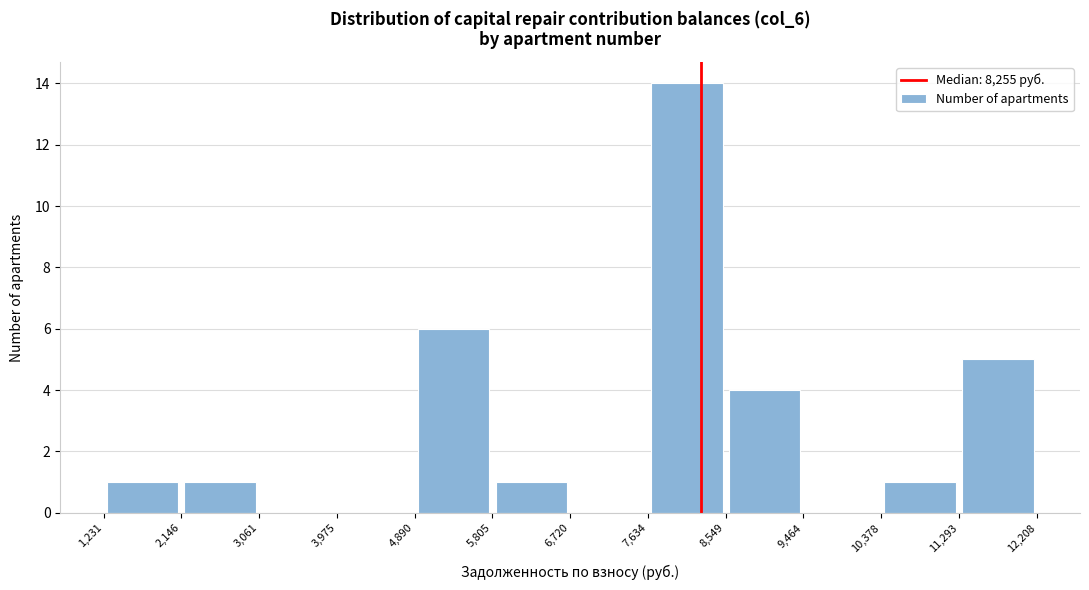

Reading left to right, list every bar in this chart as the range it spans on the x-axis followed by its height. The values are not printed on the chart, so give them approximately, as read against the axis.

1,231 to 2,146: 1
2,146 to 3,061: 1
3,061 to 3,975: 0
3,975 to 4,890: 0
4,890 to 5,805: 6
5,805 to 6,720: 1
6,720 to 7,634: 0
7,634 to 8,549: 14
8,549 to 9,464: 4
9,464 to 10,378: 0
10,378 to 11,293: 1
11,293 to 12,208: 5